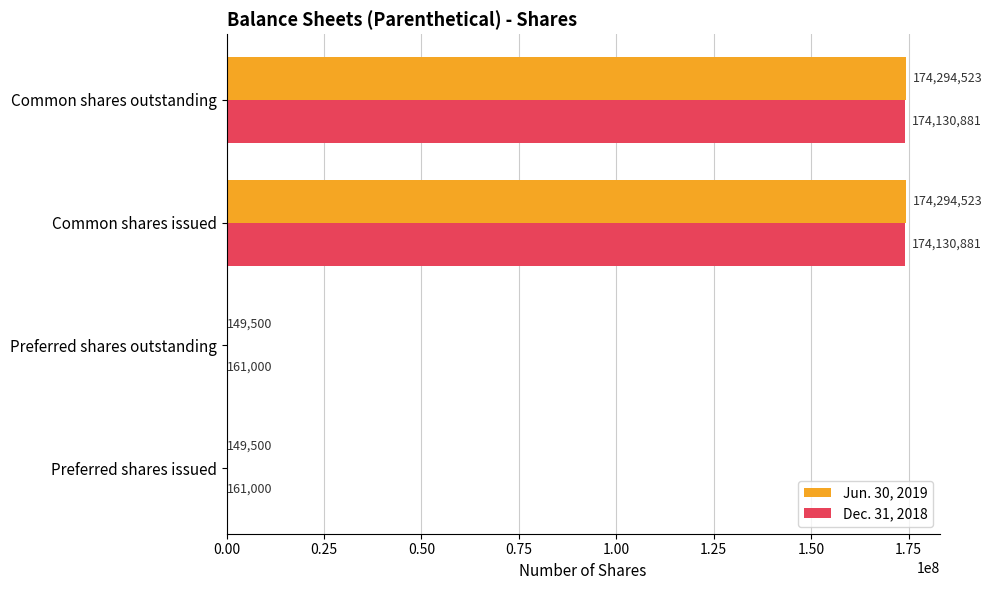

What is the total value across all series at Preferred shares outstanding?

310500